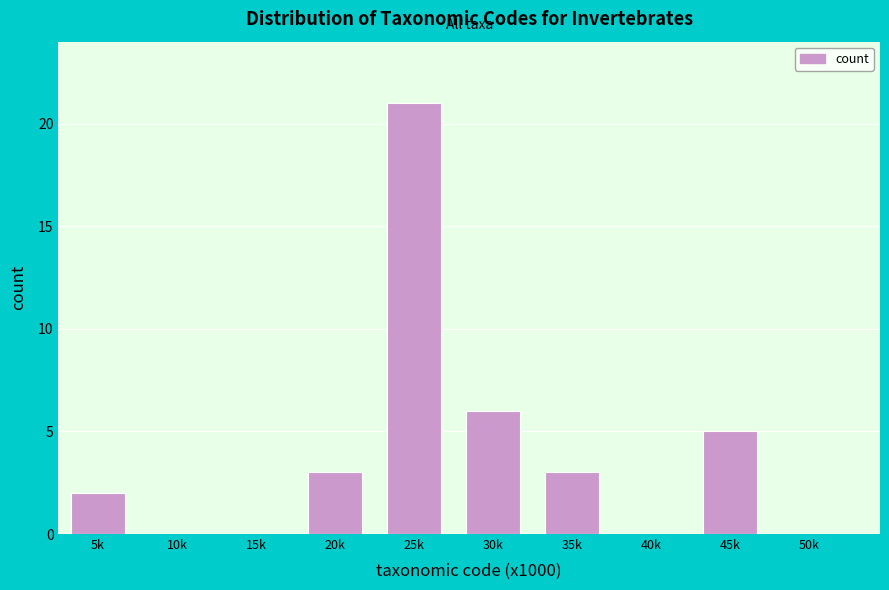

Reading left to right, extract all data points from this chart.

5k=2	10k=0	15k=0	20k=3	25k=21	30k=6	35k=3	40k=0	45k=5	50k=0